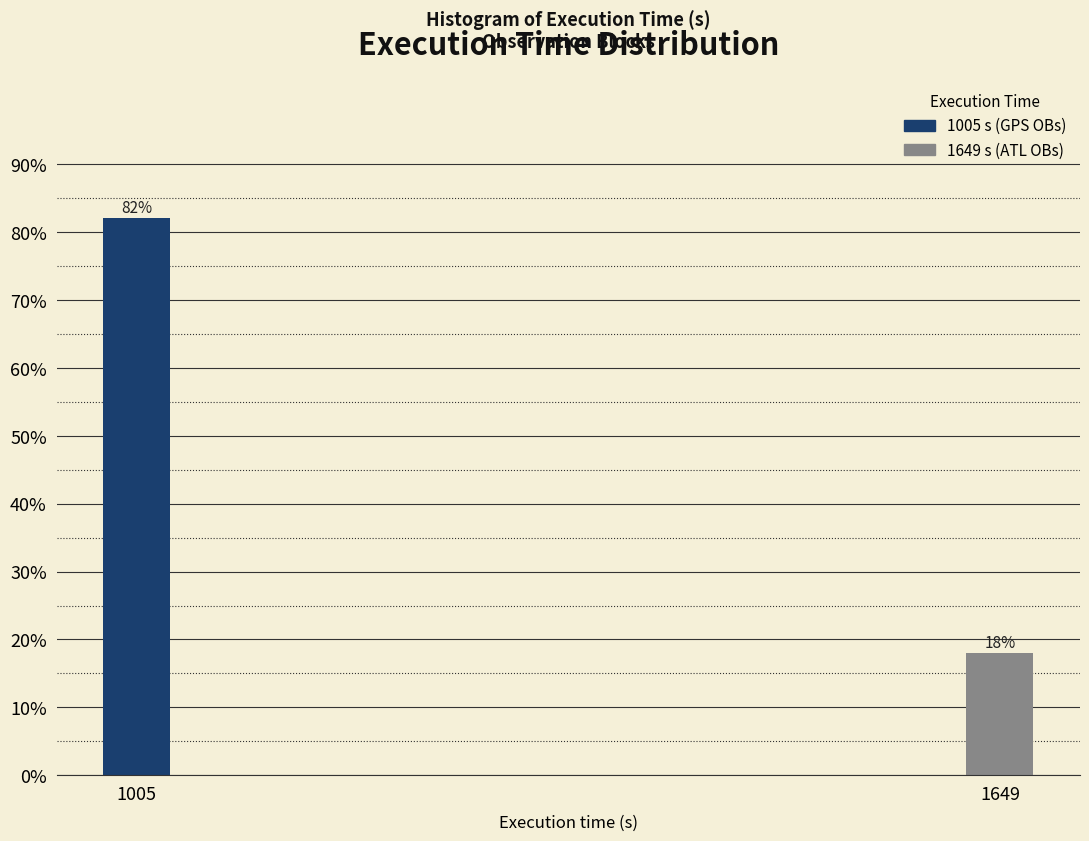

List the labels in order of value, largest first.

1005, 1649